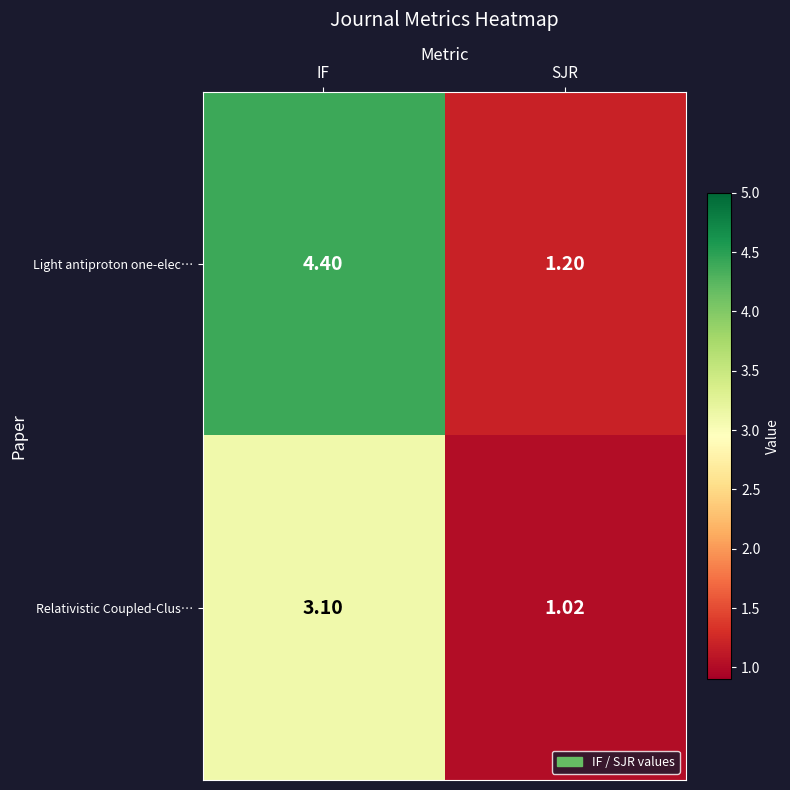

Which series has the widest spread of values?

Light antiproton one-elec…